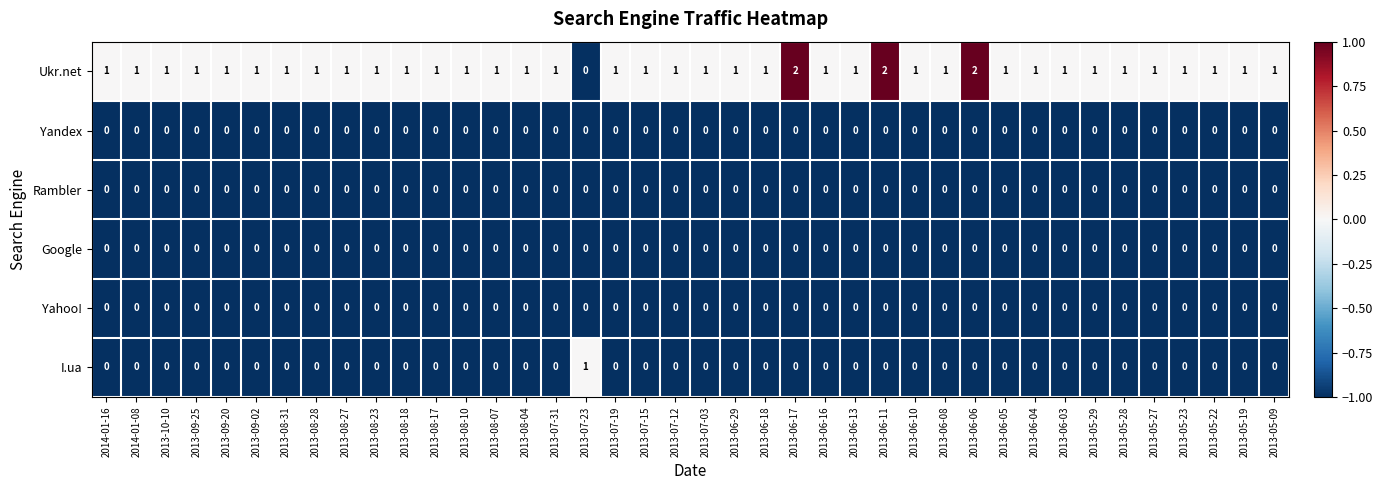

What is the minimum value shown in the chart?

0